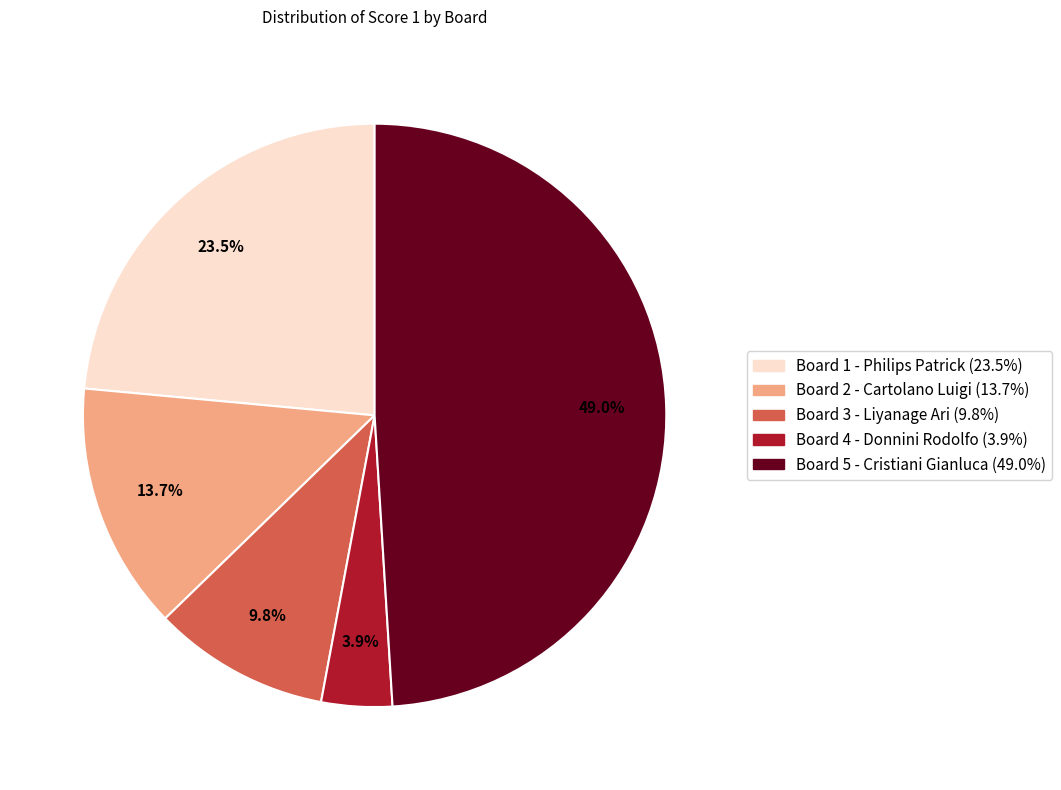

Is the sum of Board 4 - Donnini Rodolfo and Board 5 - Cristiani Gianluca greater than half?

Yes